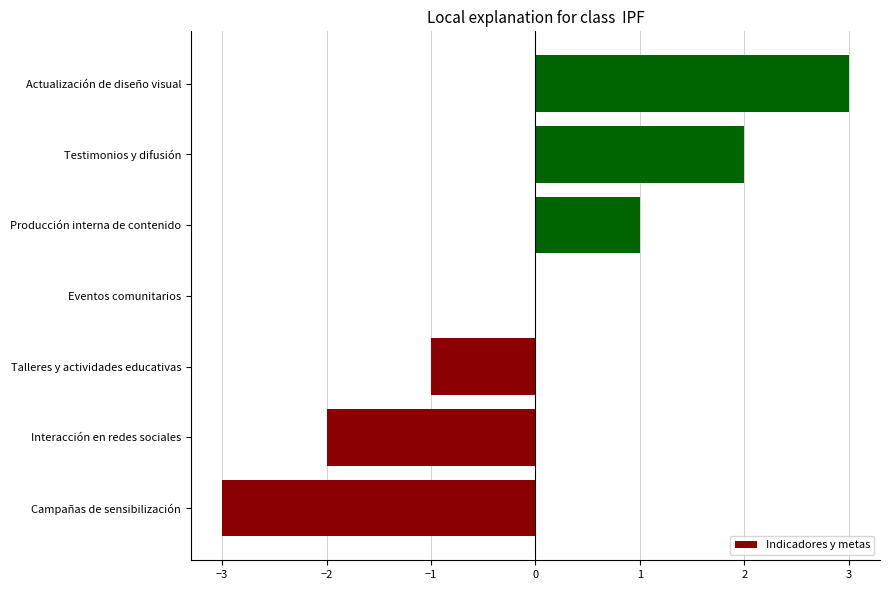

How many categories are shown in the chart?

7